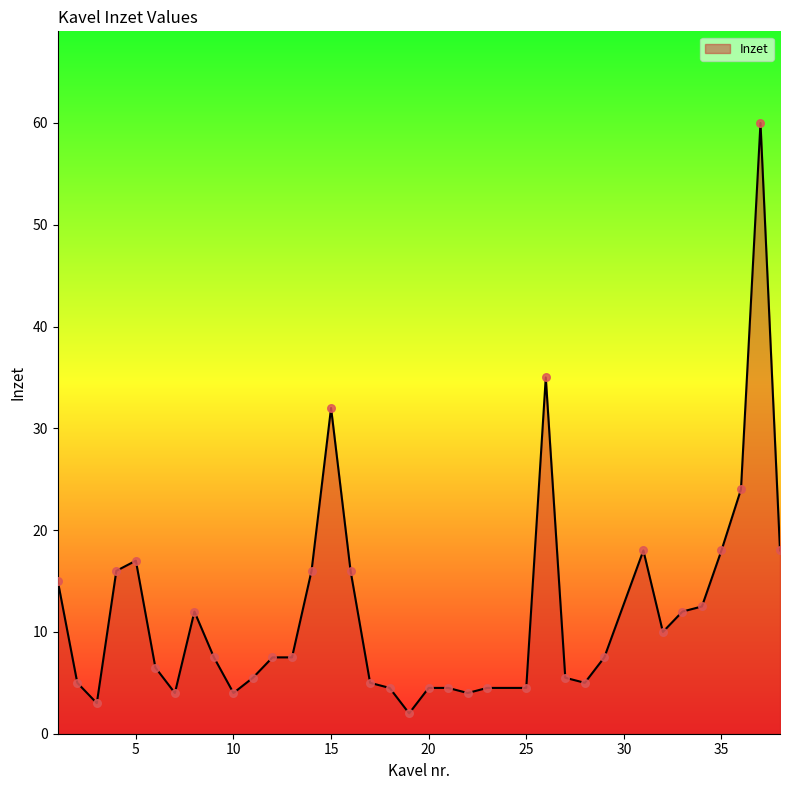

What is the smallest value displayed?

2.0